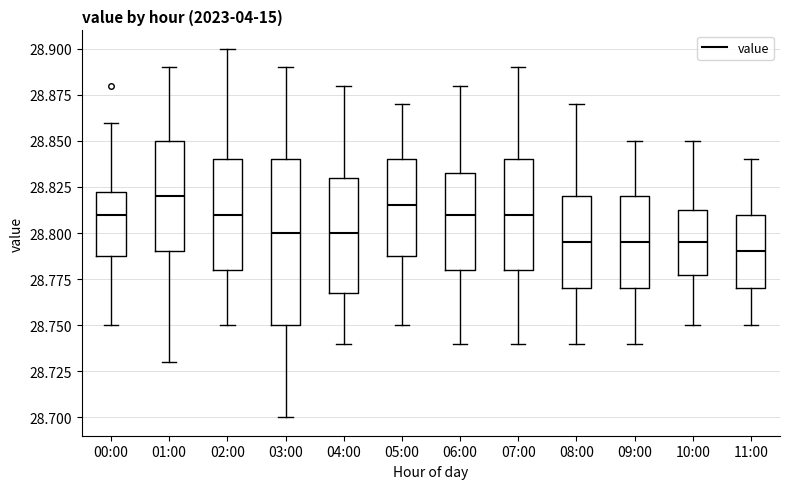

Reading left to right, transcribe this box plot: for each box, give where its median line is, the range the box spans, and where its two whiskers end, as read against the y-axis. The values are not printed on the chart, so give them approximately, as read against the axis.

00:00: median 28.810, box 28.790 to 28.825, whiskers 28.750 to 28.860
01:00: median 28.820, box 28.790 to 28.850, whiskers 28.730 to 28.890
02:00: median 28.810, box 28.780 to 28.840, whiskers 28.750 to 28.900
03:00: median 28.800, box 28.750 to 28.840, whiskers 28.700 to 28.890
04:00: median 28.800, box 28.770 to 28.830, whiskers 28.740 to 28.880
05:00: median 28.815, box 28.790 to 28.840, whiskers 28.750 to 28.870
06:00: median 28.810, box 28.780 to 28.835, whiskers 28.740 to 28.880
07:00: median 28.810, box 28.780 to 28.840, whiskers 28.740 to 28.890
08:00: median 28.795, box 28.770 to 28.820, whiskers 28.740 to 28.870
09:00: median 28.795, box 28.770 to 28.820, whiskers 28.740 to 28.850
10:00: median 28.795, box 28.780 to 28.815, whiskers 28.750 to 28.850
11:00: median 28.790, box 28.770 to 28.810, whiskers 28.750 to 28.840